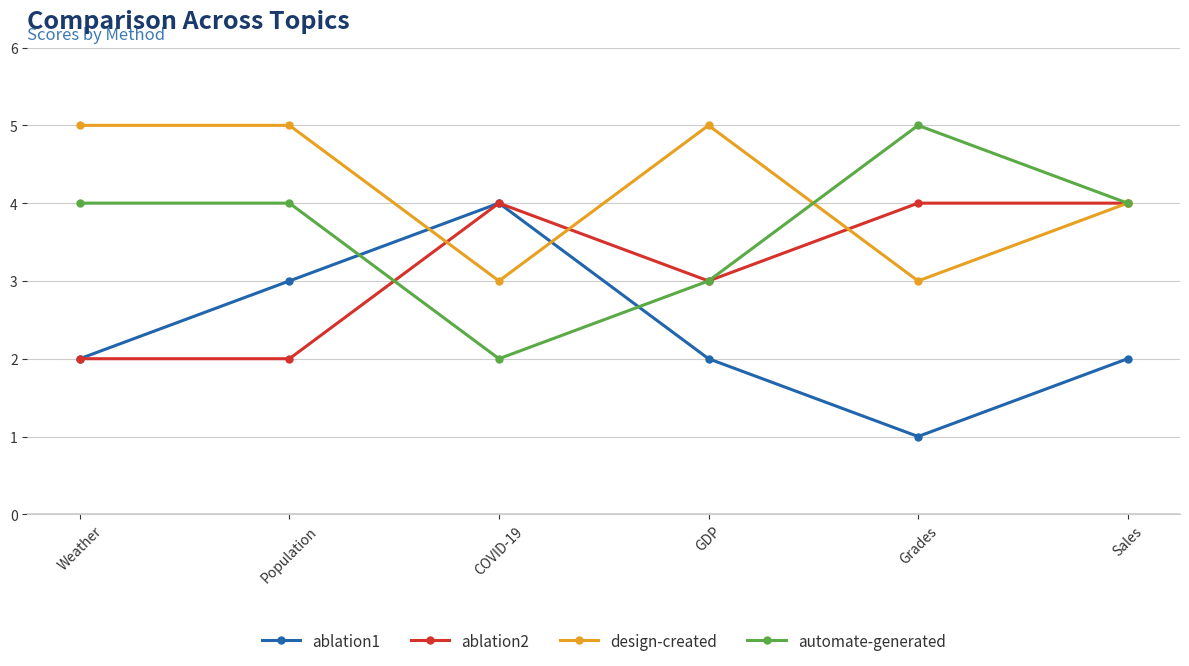

How many categories are shown in the chart?

6